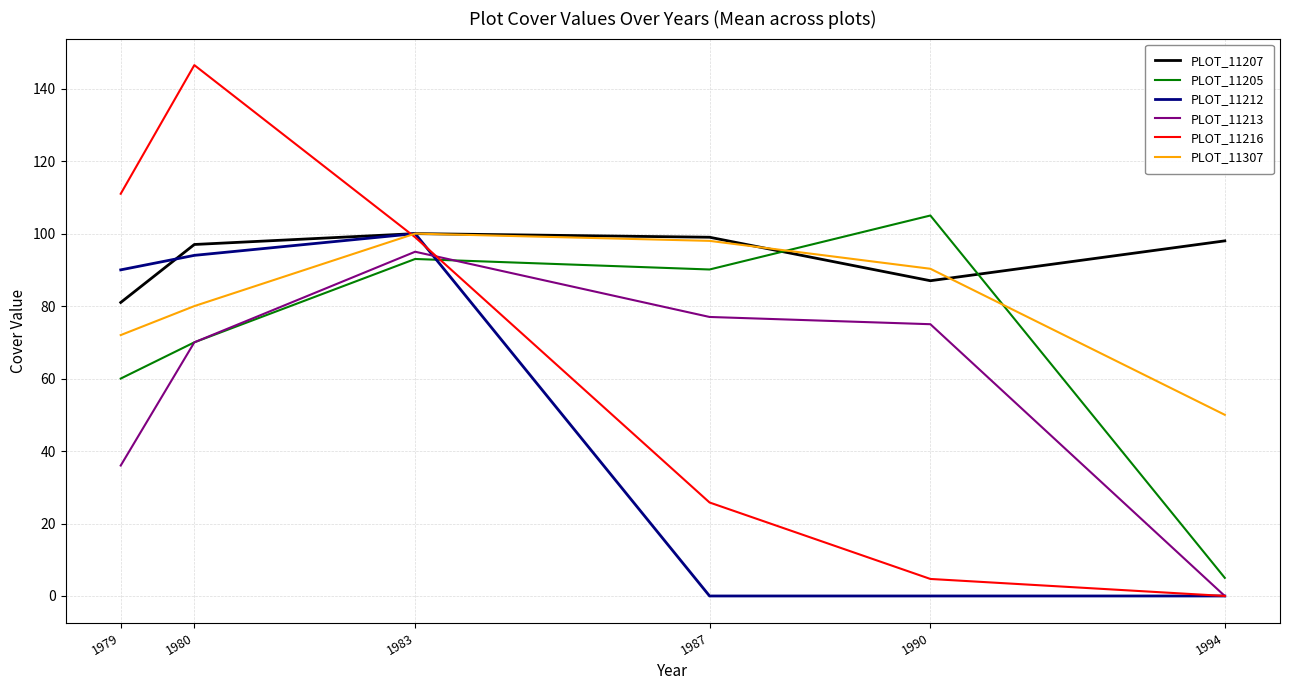

At which label is PLOT_11307 closest to 75?

1979